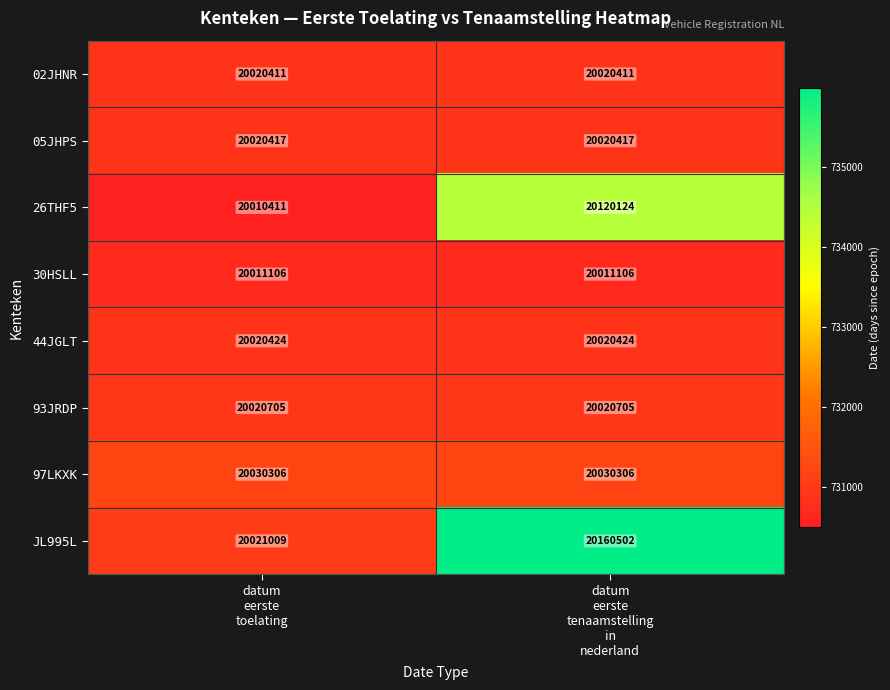

What is the sum of all 05JHPS values?

40040834